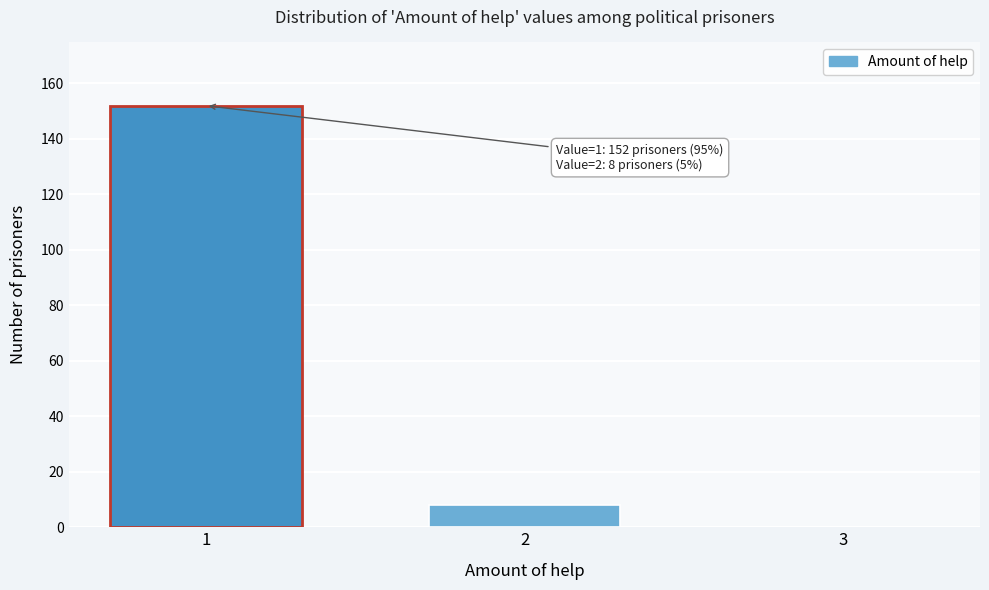

Reading right to left, transcribe all the data shown in this chart.

3=0	2=8	1=152